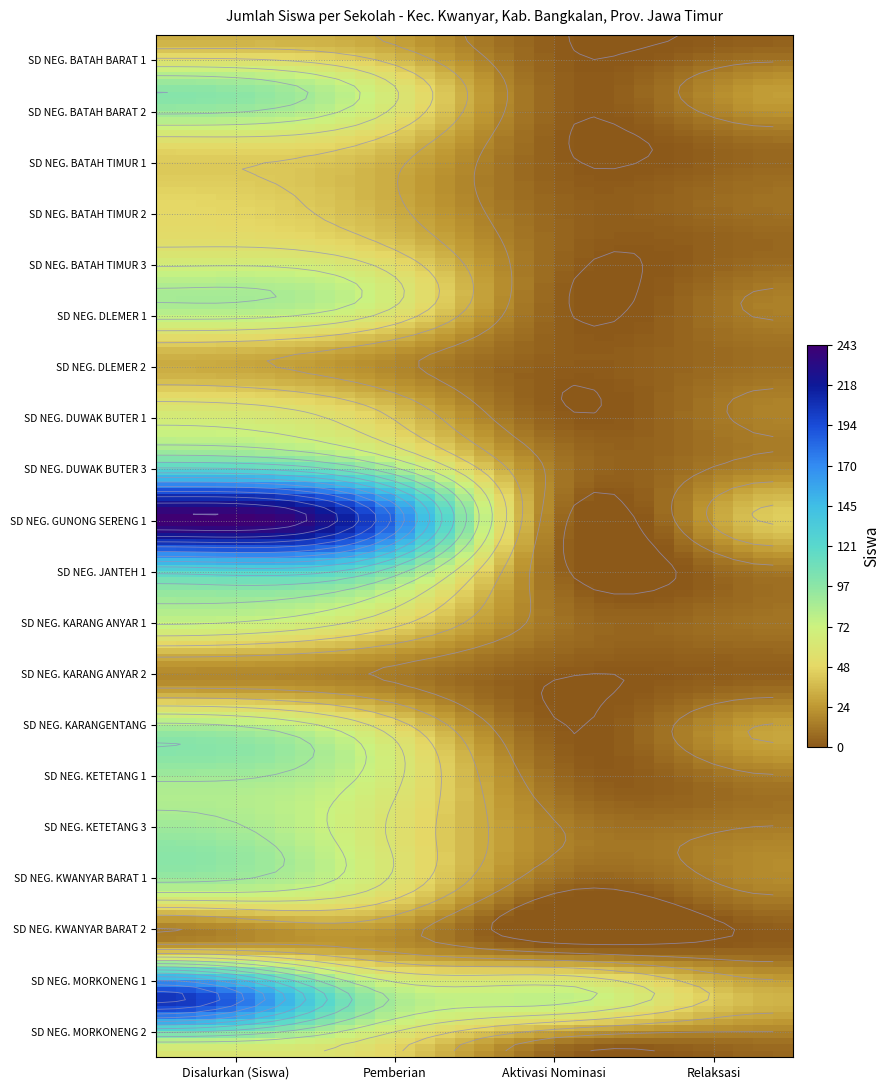

What is the total value across all series at 0?

1686